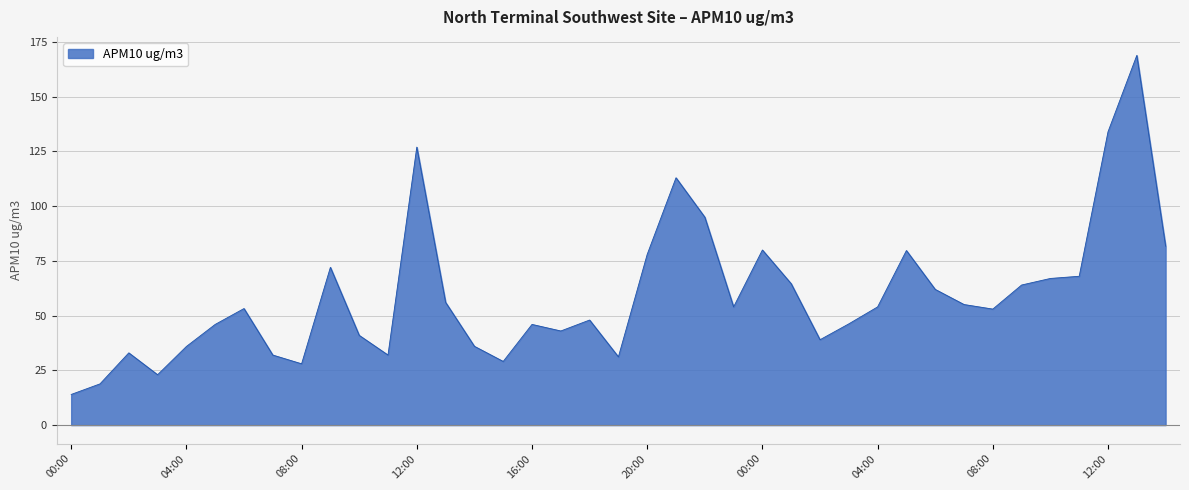

What is the greatest value displayed?

168.9